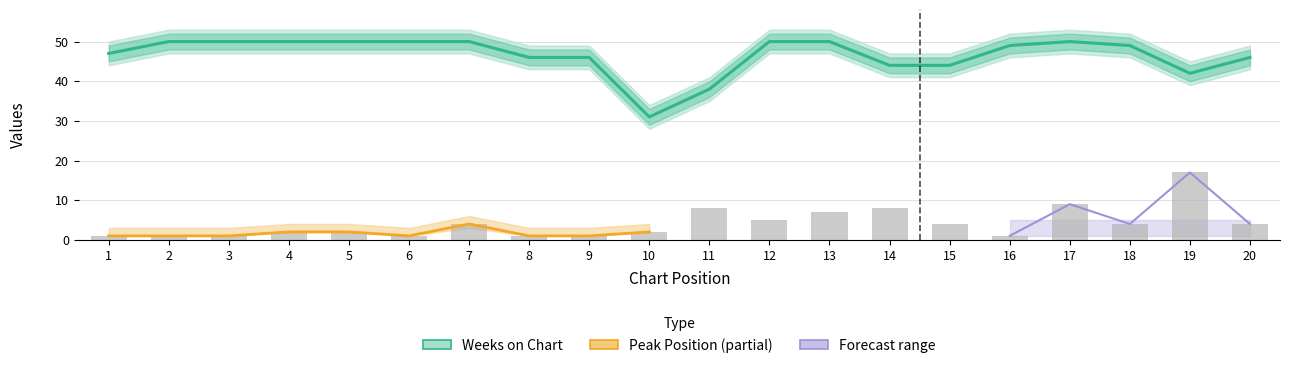

Reading right to left, what are all the values shown in this chart?

Peak Position: 4	17	4	9	1	4	8	7	5	8	2	1	1	4	1	2	2	1	1	1
Weeks on Chart: 46	42	49	50	49	44	44	50	50	38	31	46	46	50	50	50	50	50	50	47